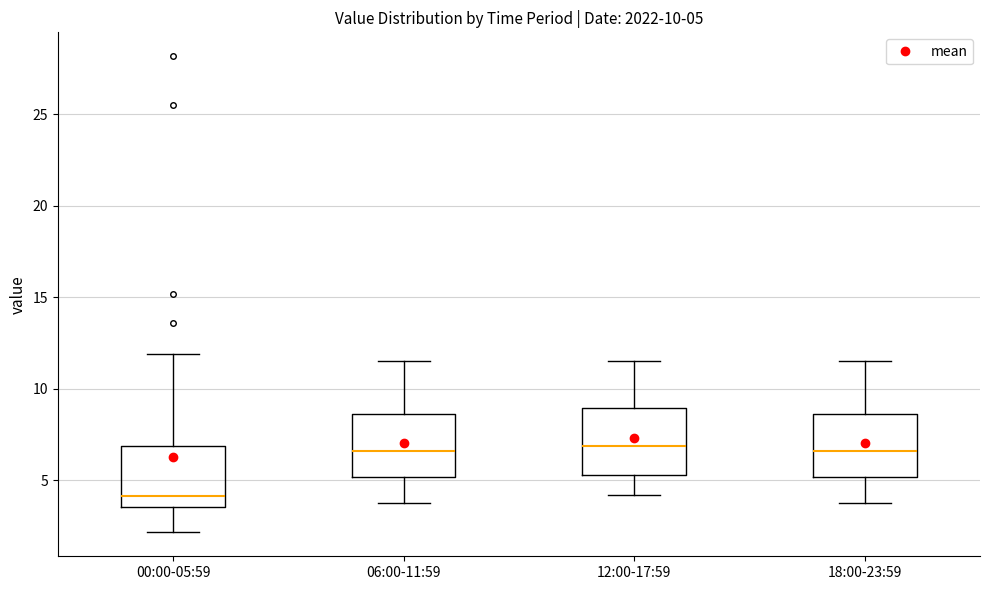

Which box has the lowest median line?

00:00-05:59